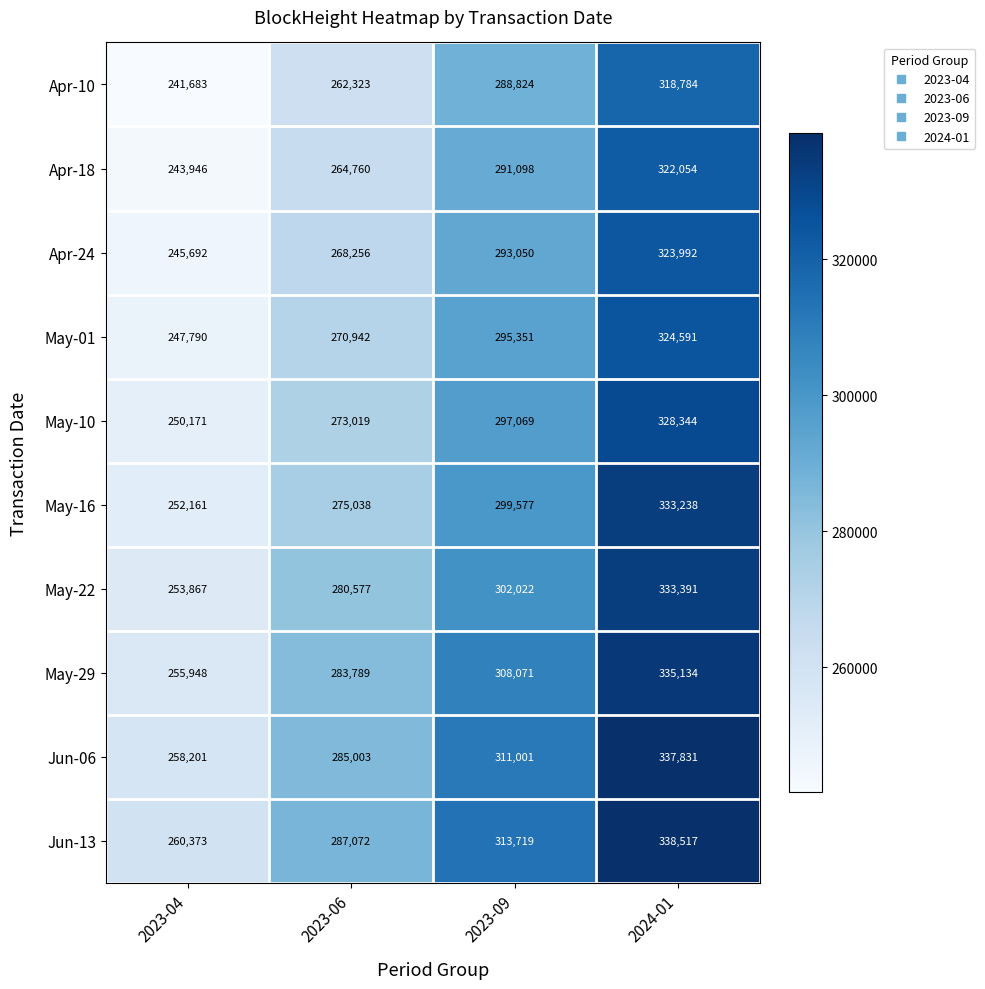

What is the minimum value shown in the chart?

241683